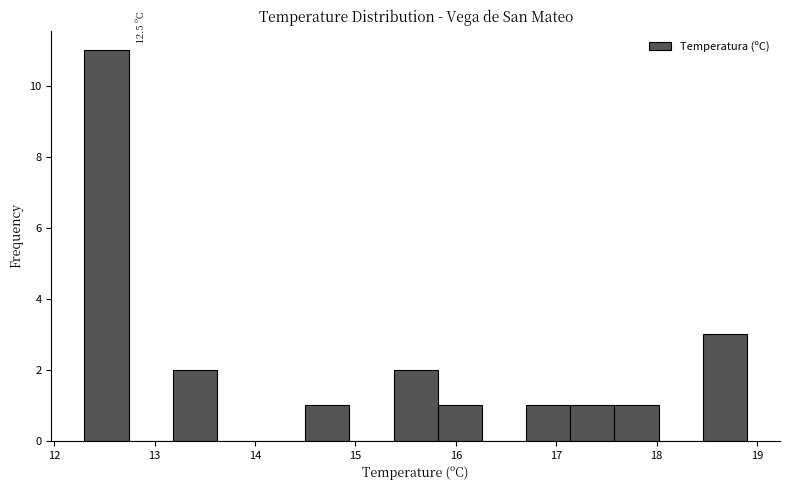

Over which range of the x-axis is the bar tallest?

12.30 to 12.74